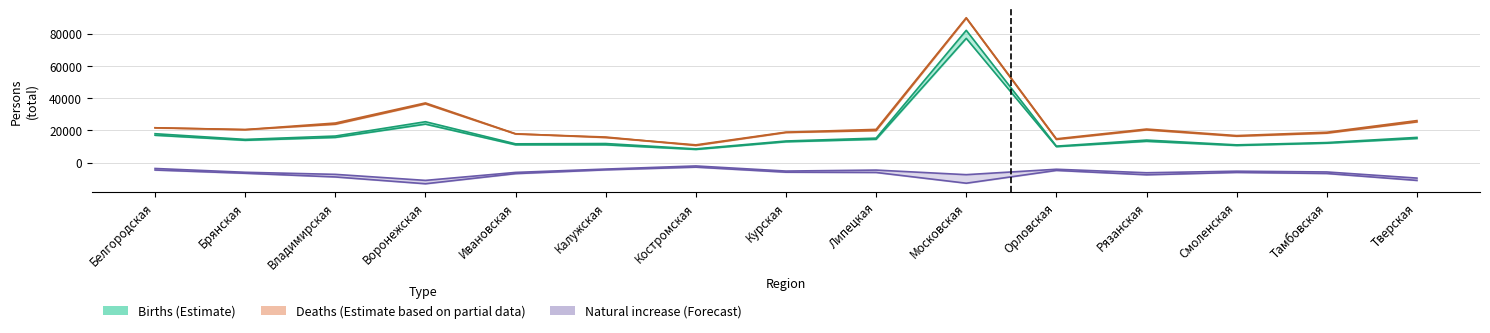

Reading left to right, extract all data points from this chart.

Births 2011: Белгородская=16980	Брянская=13843	Владимирская=15617	Воронежская=23889	Ивановская=11035	Калужская=11028	Костромская=8161	Курская=12926	Липецкая=14460	Московская=77176	Орловская=9888	Рязанская=13220	Смоленская=10622	Тамбовская=12044	Тверская=14982
Births 2012: Белгородская=17923	Брянская=14391	Владимирская=16477	Воронежская=25378	Ивановская=11632	Калужская=11823	Костромская=8508	Курская=13398	Липецкая=15183	Московская=82175	Орловская=10205	Рязанская=13970	Смоленская=10995	Тамбовская=12427	Тверская=15630
Deaths 2011: Белгородская=21610	Брянская=20491	Владимирская=24562	Воронежская=37055	Ивановская=17899	Калужская=15541	Костромская=11001	Курская=18901	Липецкая=20617	Московская=90007	Орловская=14765	Рязанская=20820	Смоленская=16756	Тамбовская=18838	Тверская=26073
Deaths 2012: Белгородская=21602	Брянская=20433	Владимирская=23809	Воронежская=36459	Ивановская=17756	Калужская=15866	Костромская=10615	Курская=18680	Липецкая=19855	Московская=89696	Орловская=14367	Рязанская=20302	Смоленская=16362	Тамбовская=18268	Тверская=25277
Natural increase 2011: Белгородская=-4630	Брянская=-6648	Владимирская=-8945	Воронежская=-13166	Ивановская=-6864	Калужская=-4513	Костромская=-2840	Курская=-5975	Липецкая=-6157	Московская=-12831	Орловская=-4877	Рязанская=-7600	Смоленская=-6134	Тамбовская=-6794	Тверская=-11091
Natural increase 2012: Белгородская=-3679	Брянская=-6042	Владимирская=-7332	Воронежская=-11081	Ивановская=-6124	Калужская=-4043	Костромская=-2107	Курская=-5282	Липецкая=-4672	Московская=-7521	Орловская=-4162	Рязанская=-6332	Смоленская=-5367	Тамбовская=-5841	Тверская=-9647